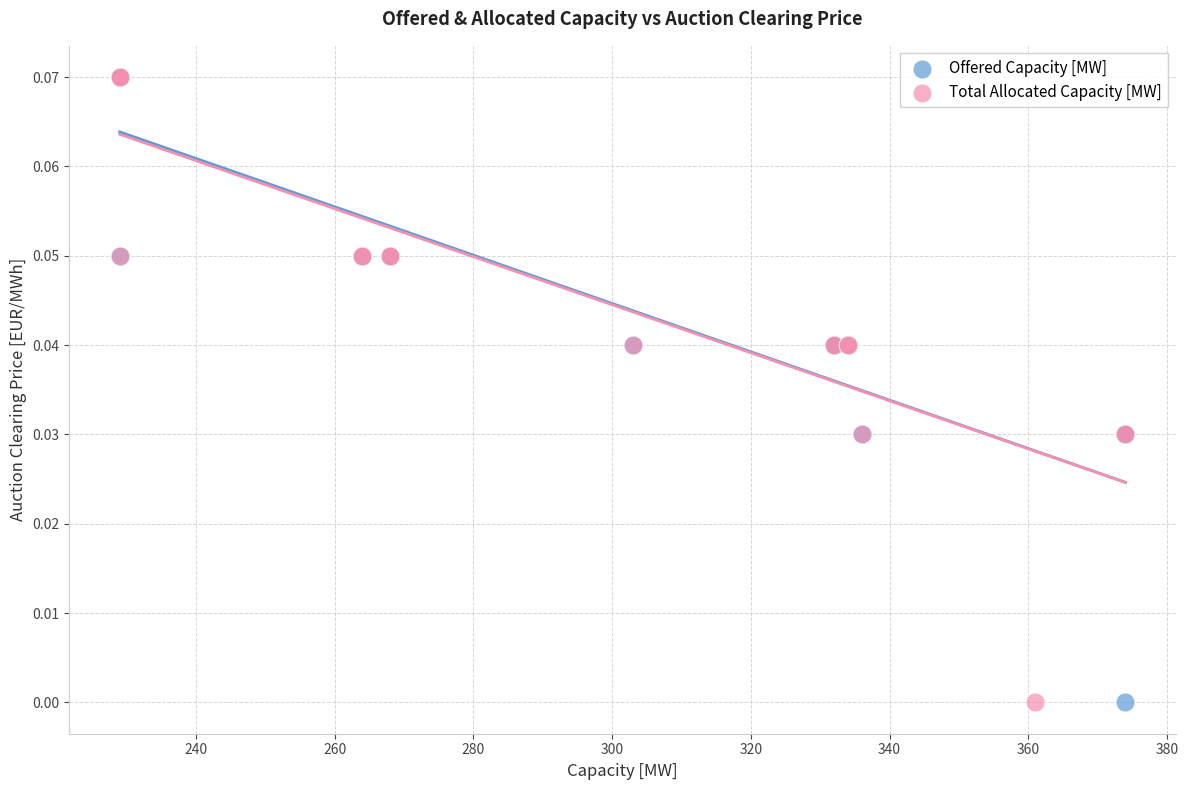

What are all the series names shown in the legend?

Offered Capacity [MW], Total Allocated Capacity [MW]